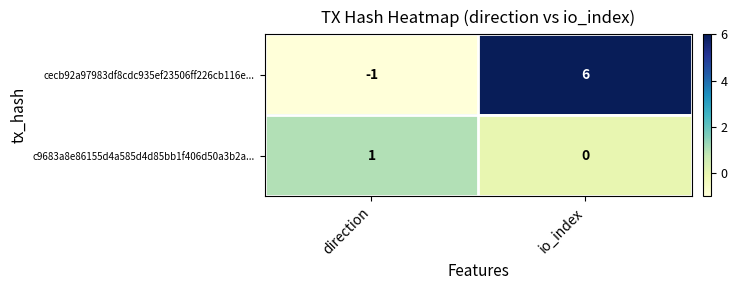

Reading left to right, extract all data points from this chart.

cecb92a97983df8cdc935ef23506ff226cb116e...: -1	6
c9683a8e86155d4a585d4d85bb1f406d50a3b2a...: 1	0